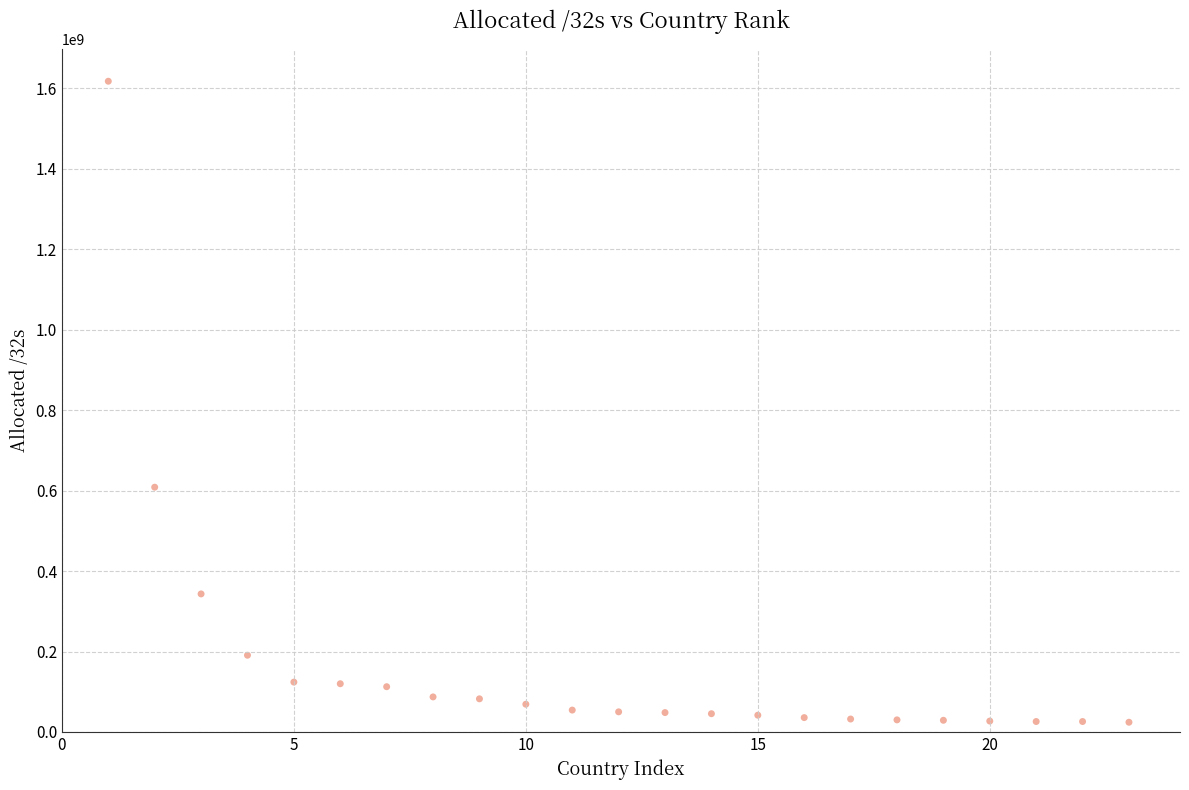

What Y value in the scatter plot is closest to 820933168?

608470328